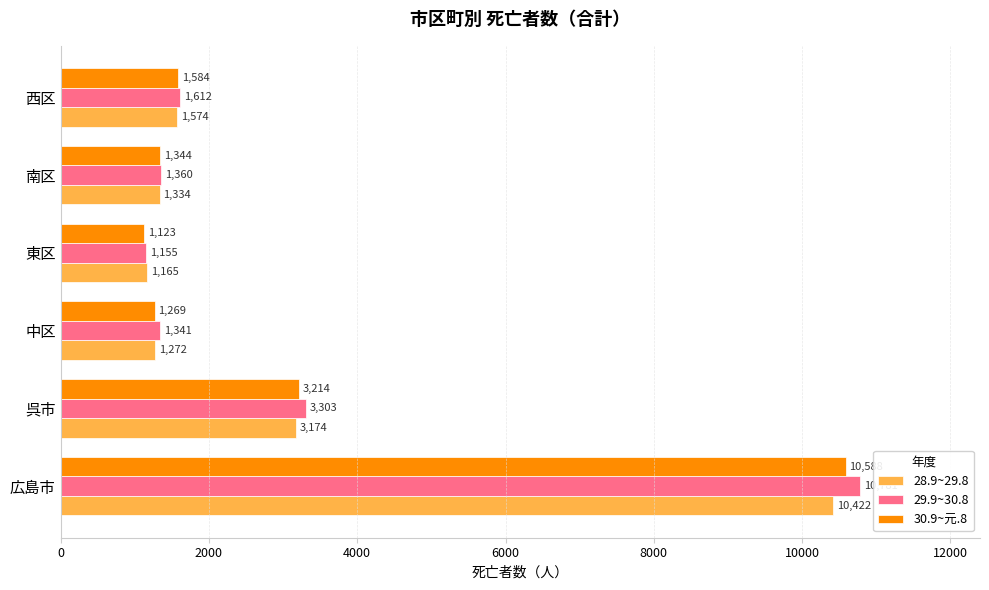

What is the spread (max minus min) of values at 西区?

38